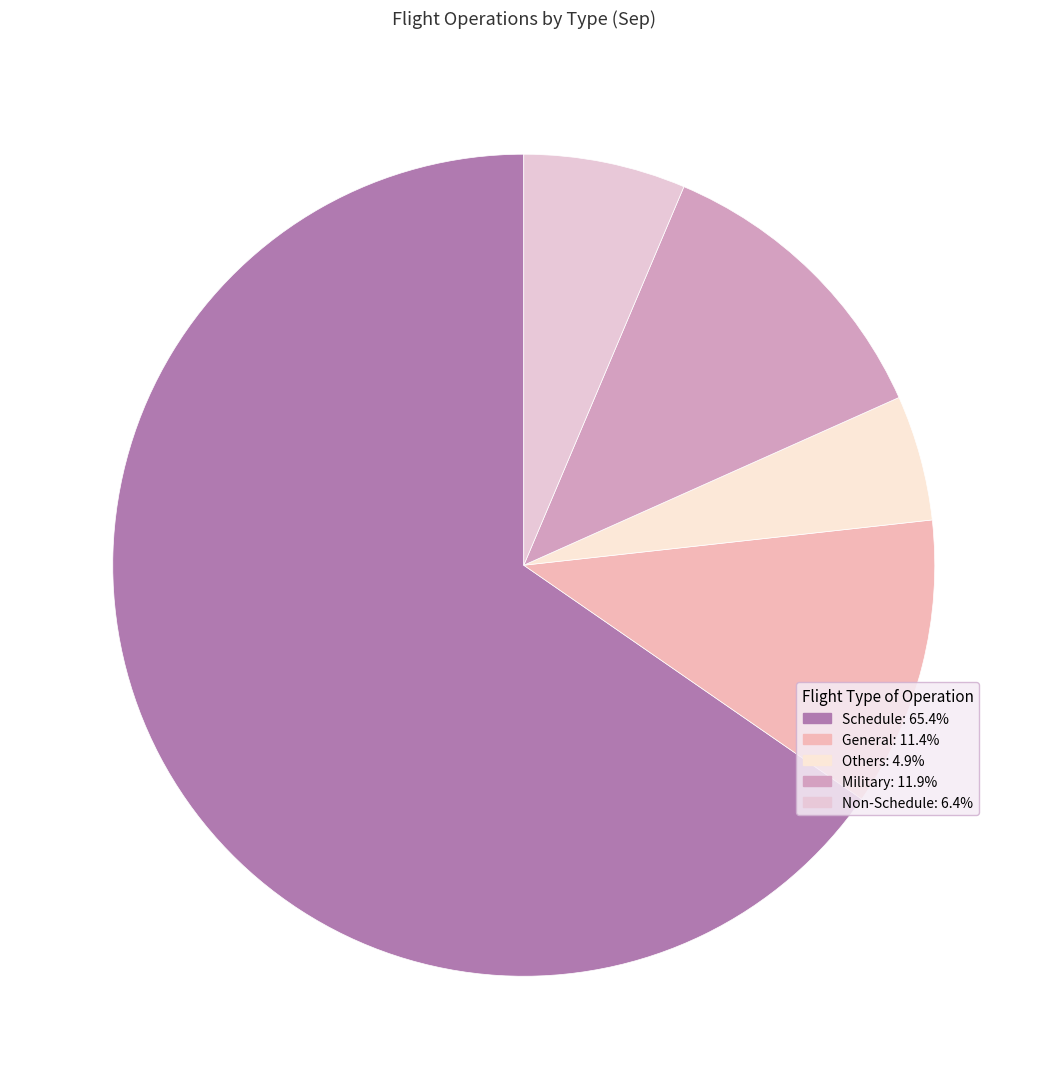

What percentage is the General slice, to the nearest percent?

11%